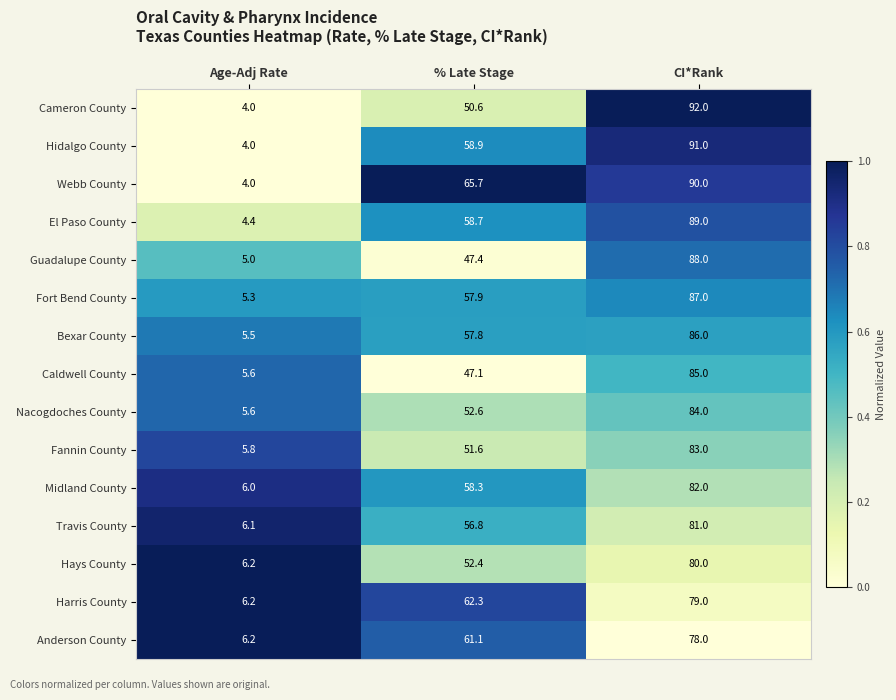

The value of El Paso County at % Late Stage is 23.9. True or false?

False